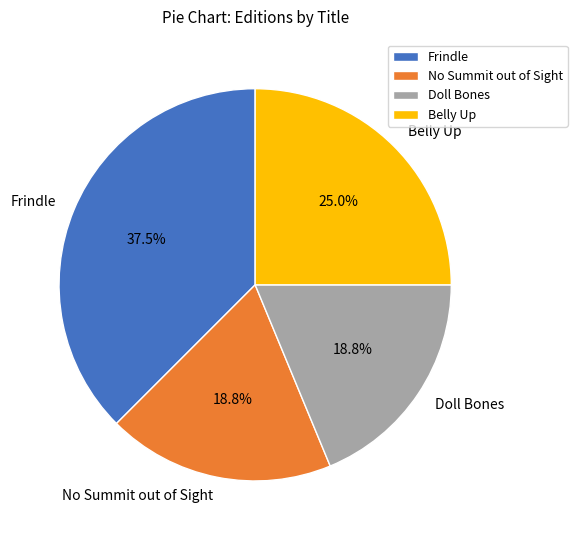

Is No Summit out of Sight the majority of the pie?

No